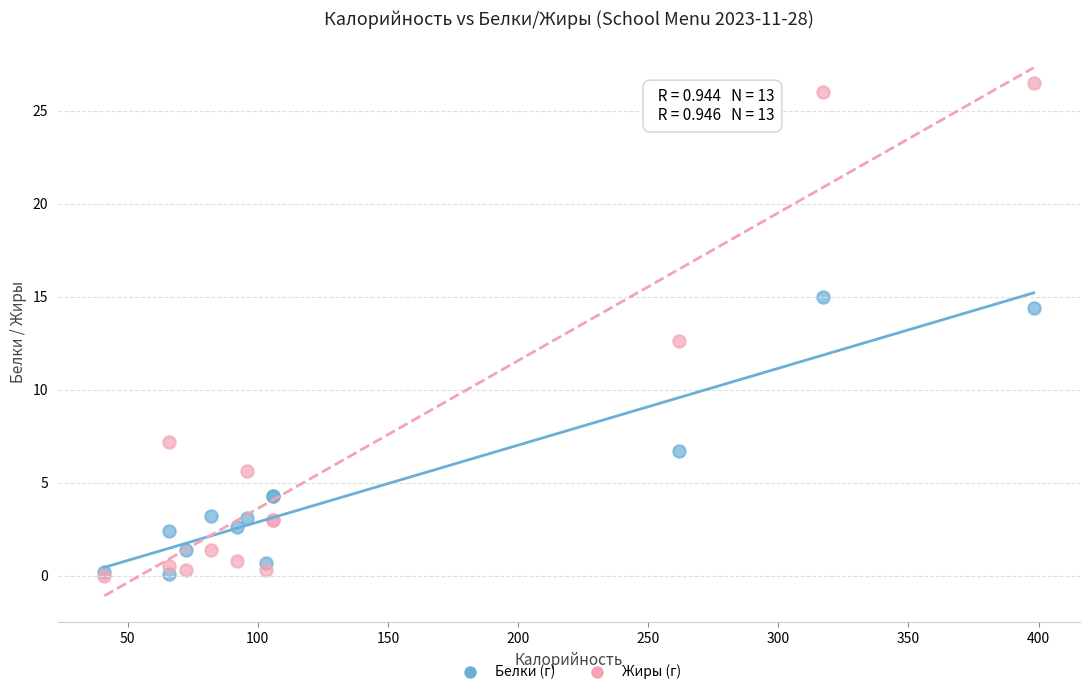

Across all series, what Y value is closest to 13?

12.6